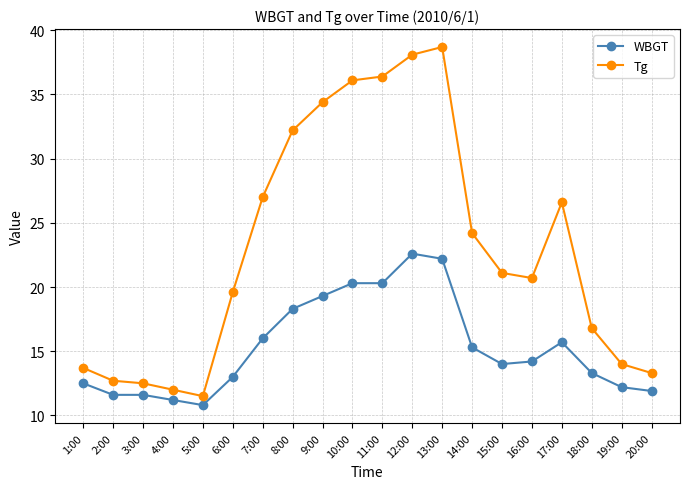

At which label does Tg first exceed 21?

7:00